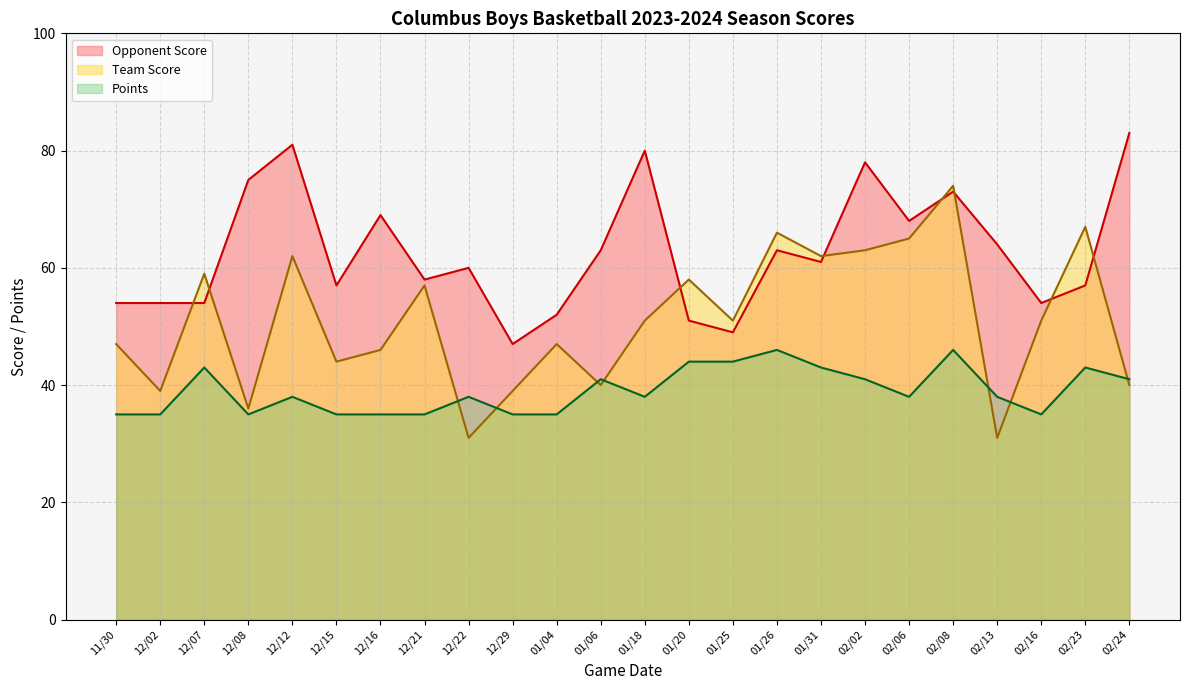

Where does the Team Score series first go above 51?

12/07